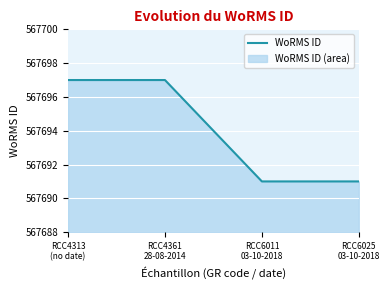

What is the sum of the values at RCC6025
03-10-2018 and RCC4313
(no date)?

1135388